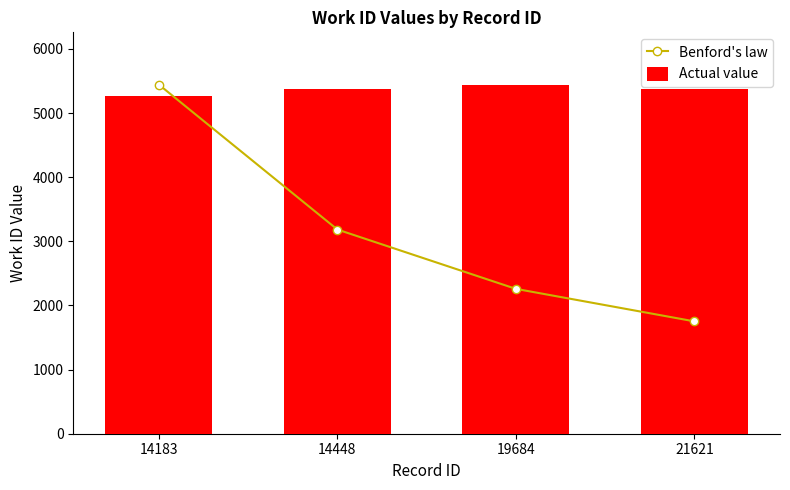

What is the maximum value for Actual value?

5443